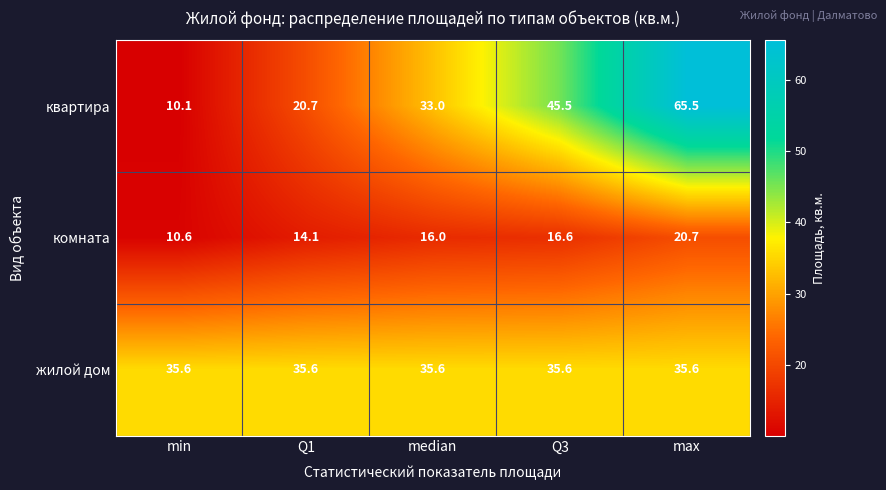

Between Q1 and Q3, which series saw the biggest shift?

квартира